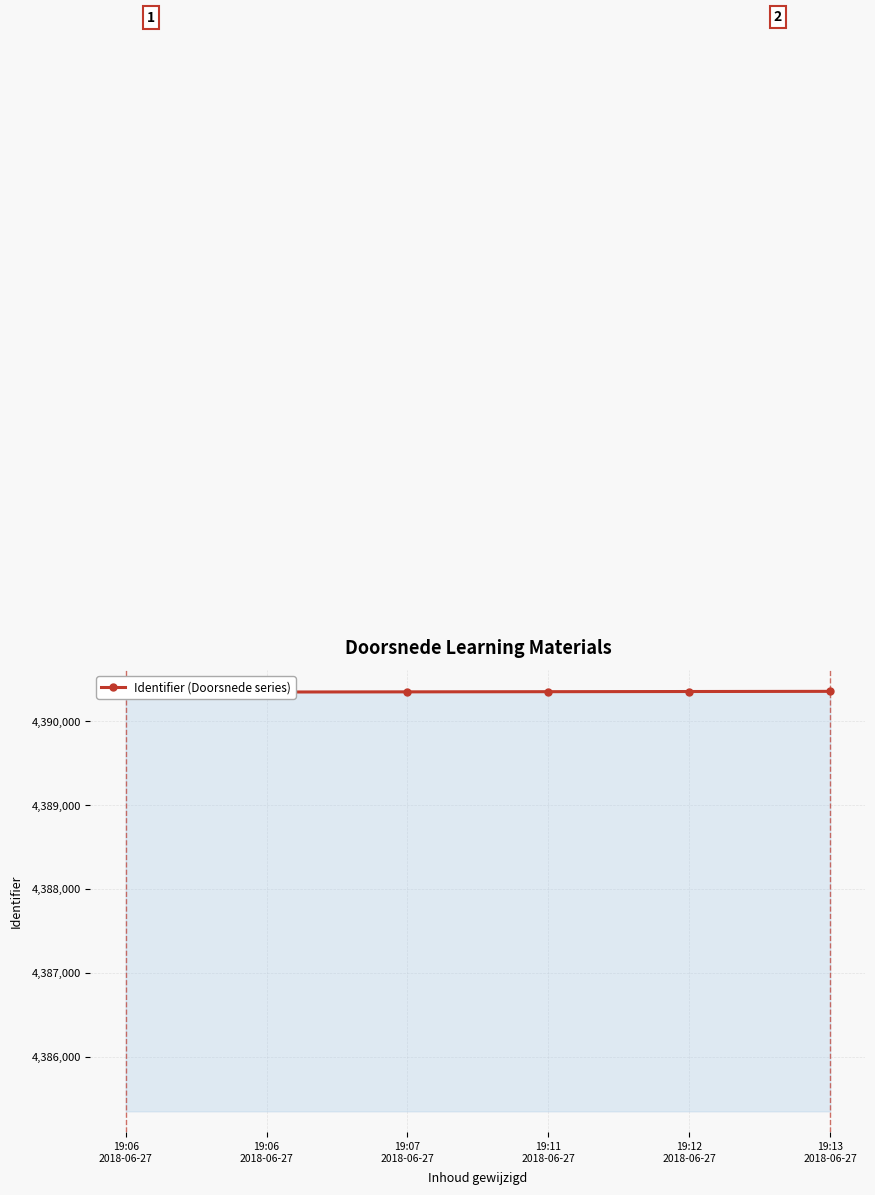

Where is the data nearest to the value 4390353?

19:07
2018-06-27